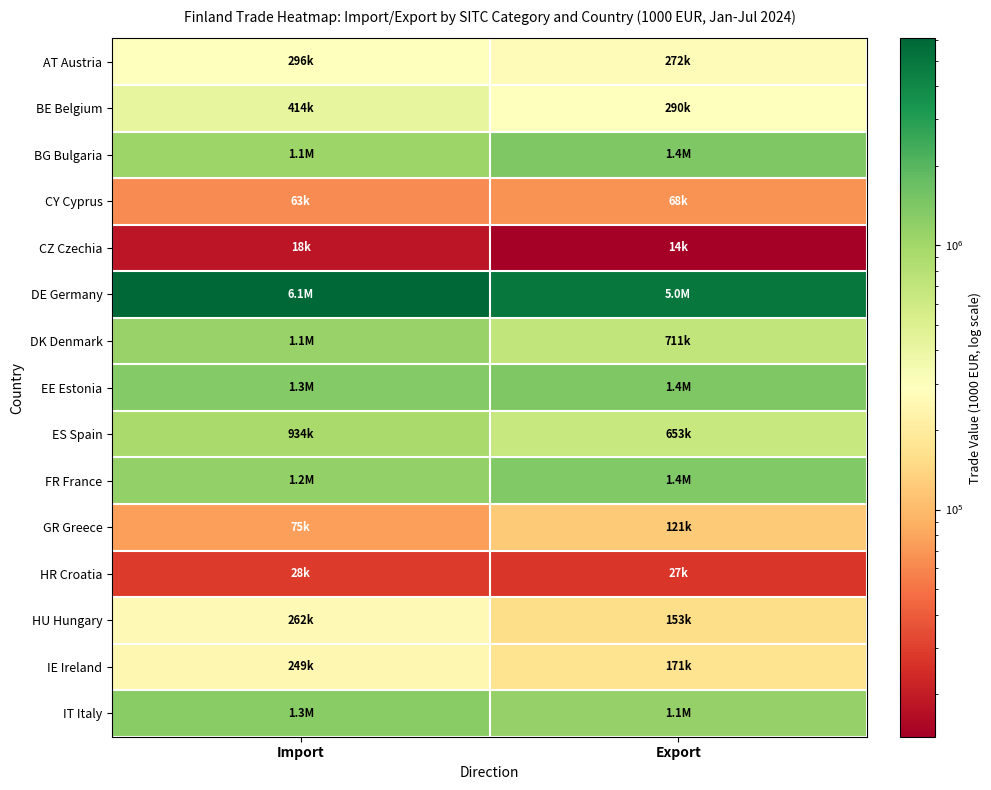

At how many categories does at least one series exceed 4237511?

2